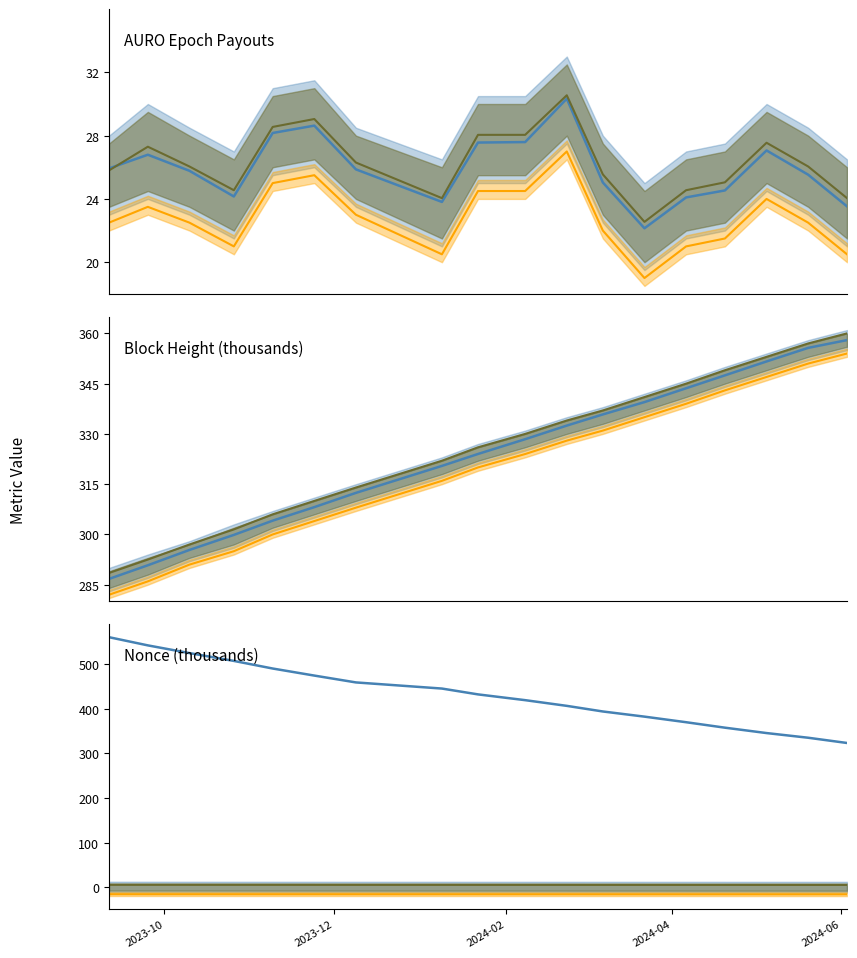

True or false: Amount Upper has more than 2 points higher than both neighbors.

True